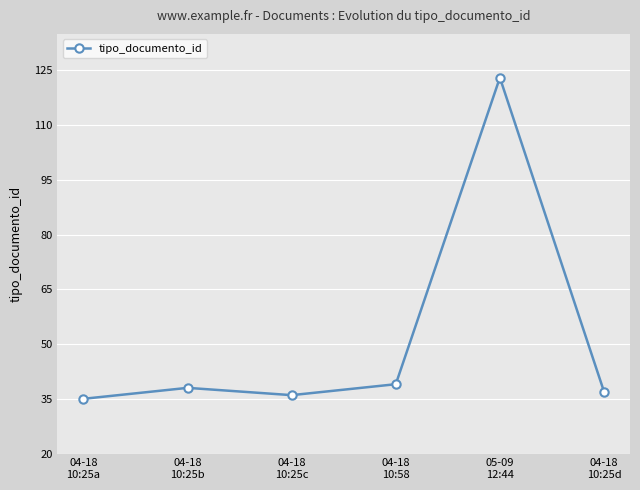

List the labels in order of value, smallest first.

04-18
10:25a, 04-18
10:25c, 04-18
10:25d, 04-18
10:25b, 04-18
10:58, 05-09
12:44